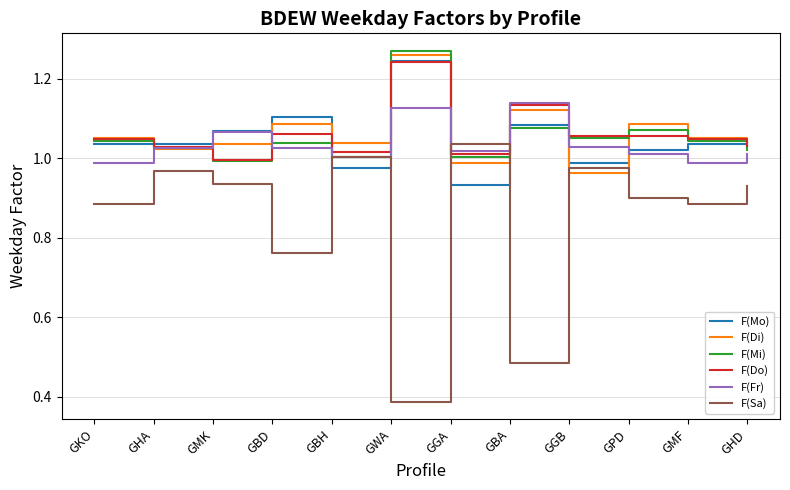

Between GKO and GBA, which series saw the biggest shift?

F(Sa)